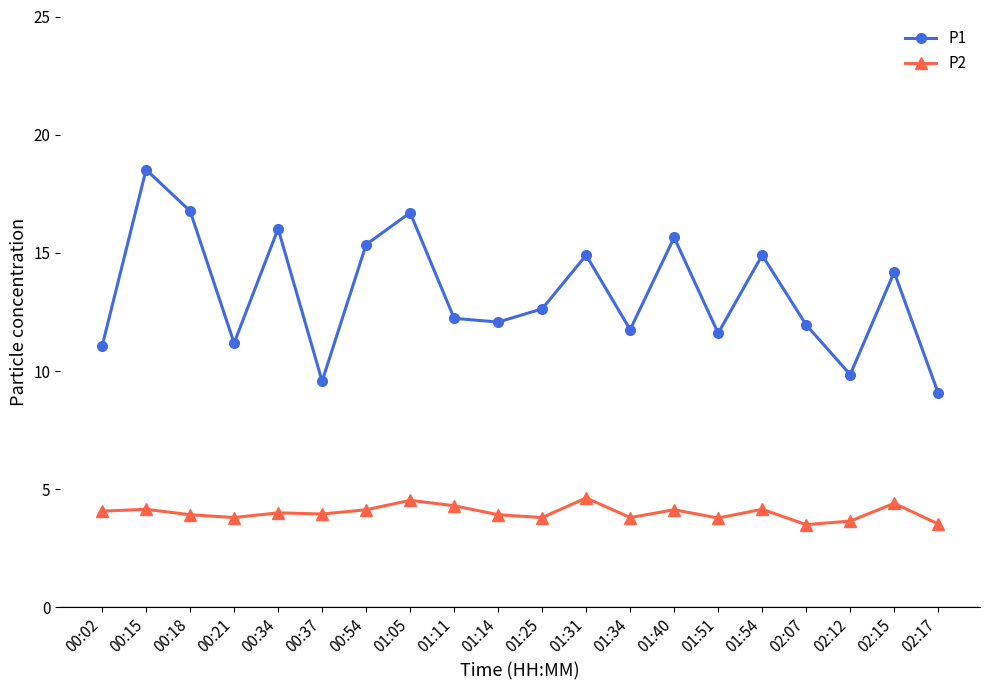

What is the maximum value for P2?

4.6